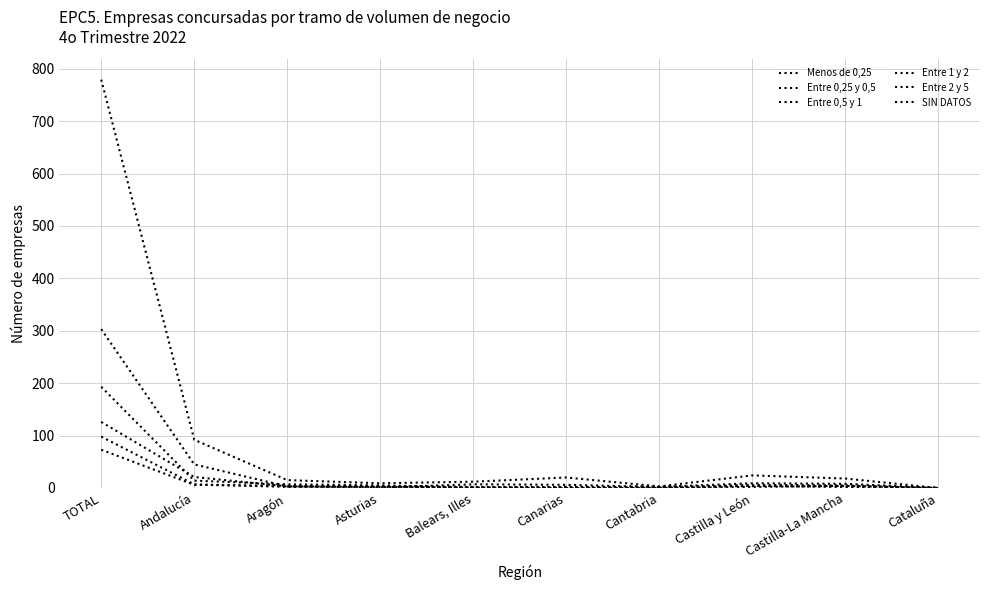

Which series changed the most between TOTAL and Castilla y León?

Menos de 0,25